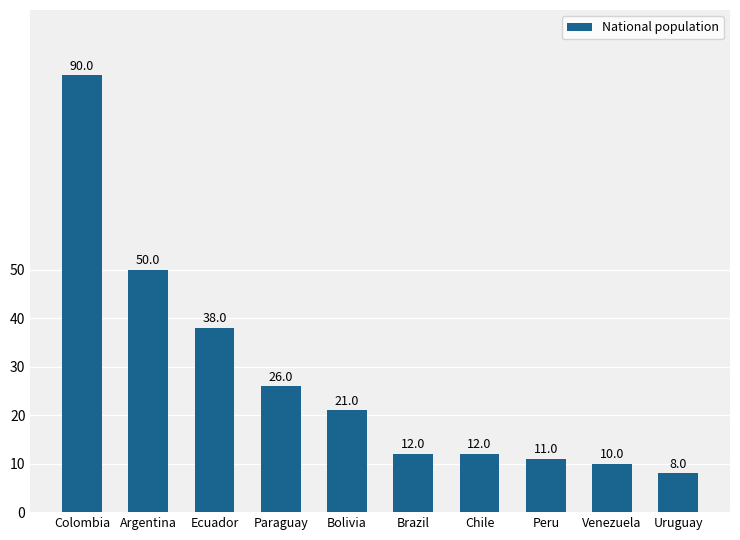

The value at Peru is 11. True or false?

True